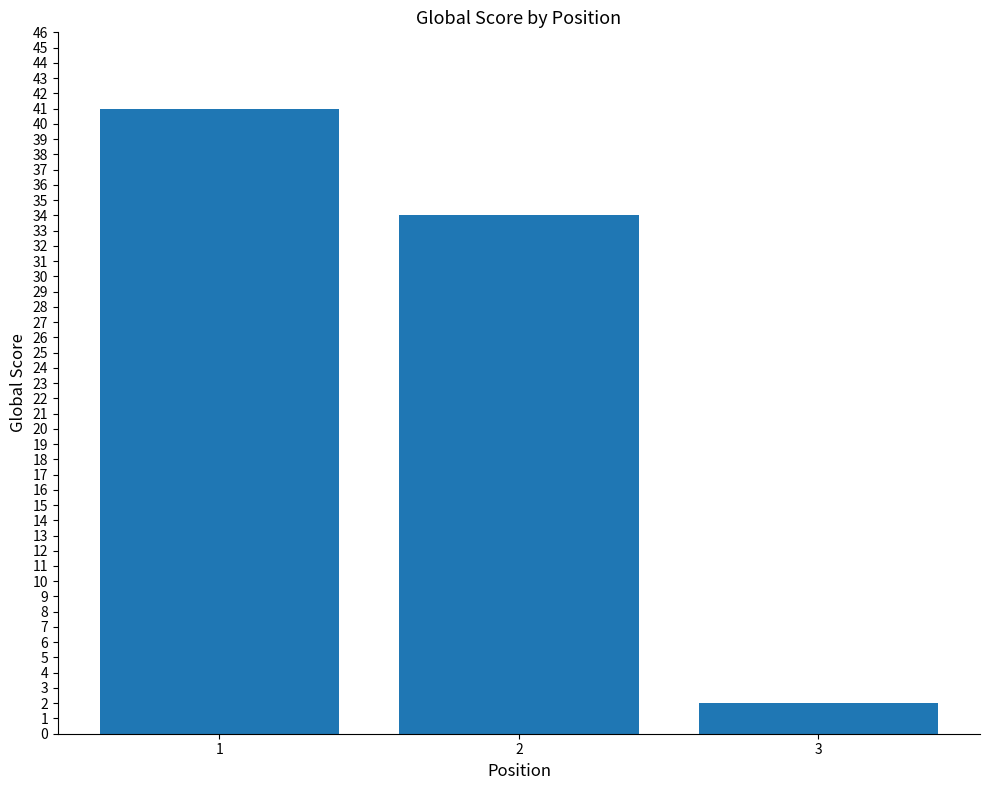

At which category does the chart reach its peak across all series?

1